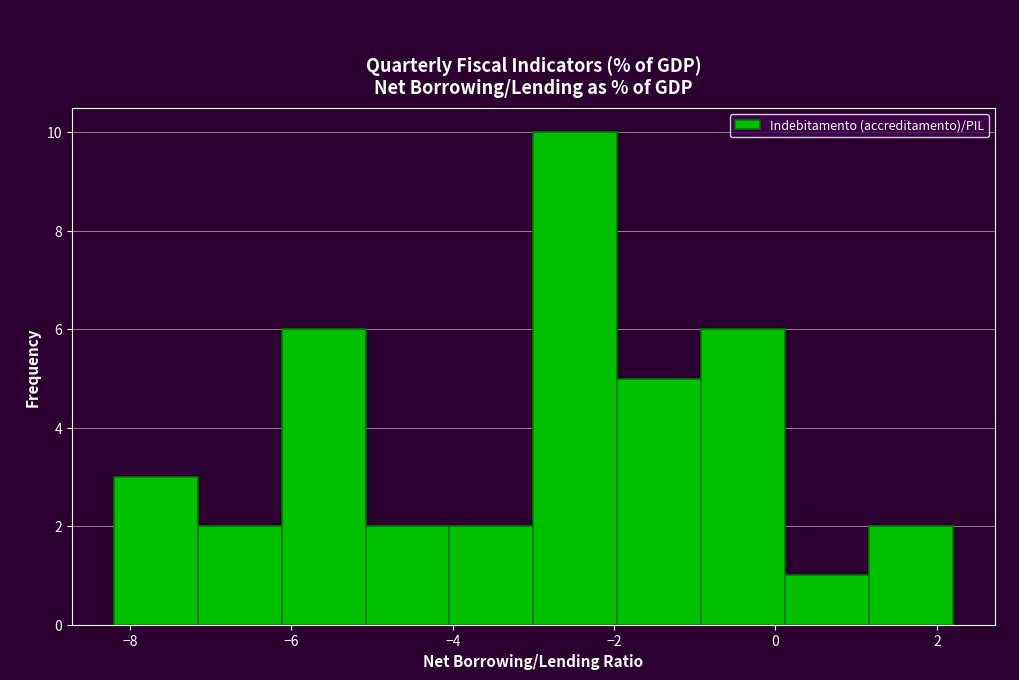

Which range on the x-axis has the tallest bar?

-3.00 to -1.96